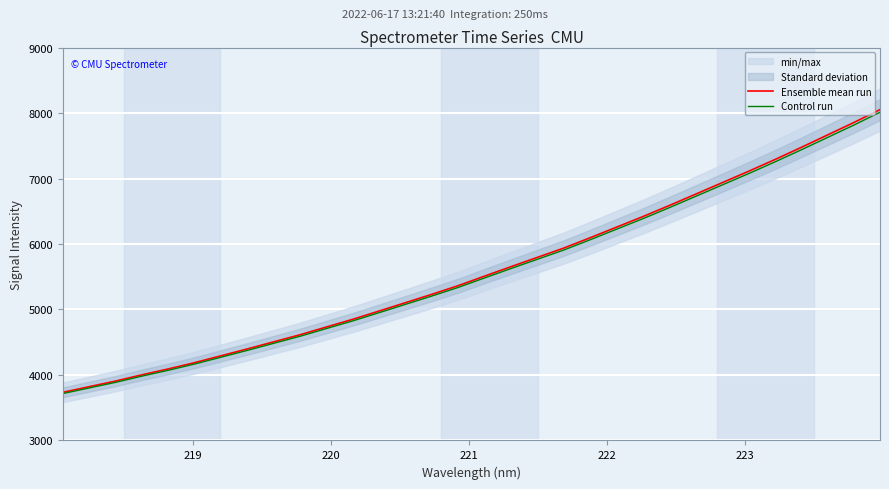

True or false: Ensemble mean run and Control run cross at least once.

False